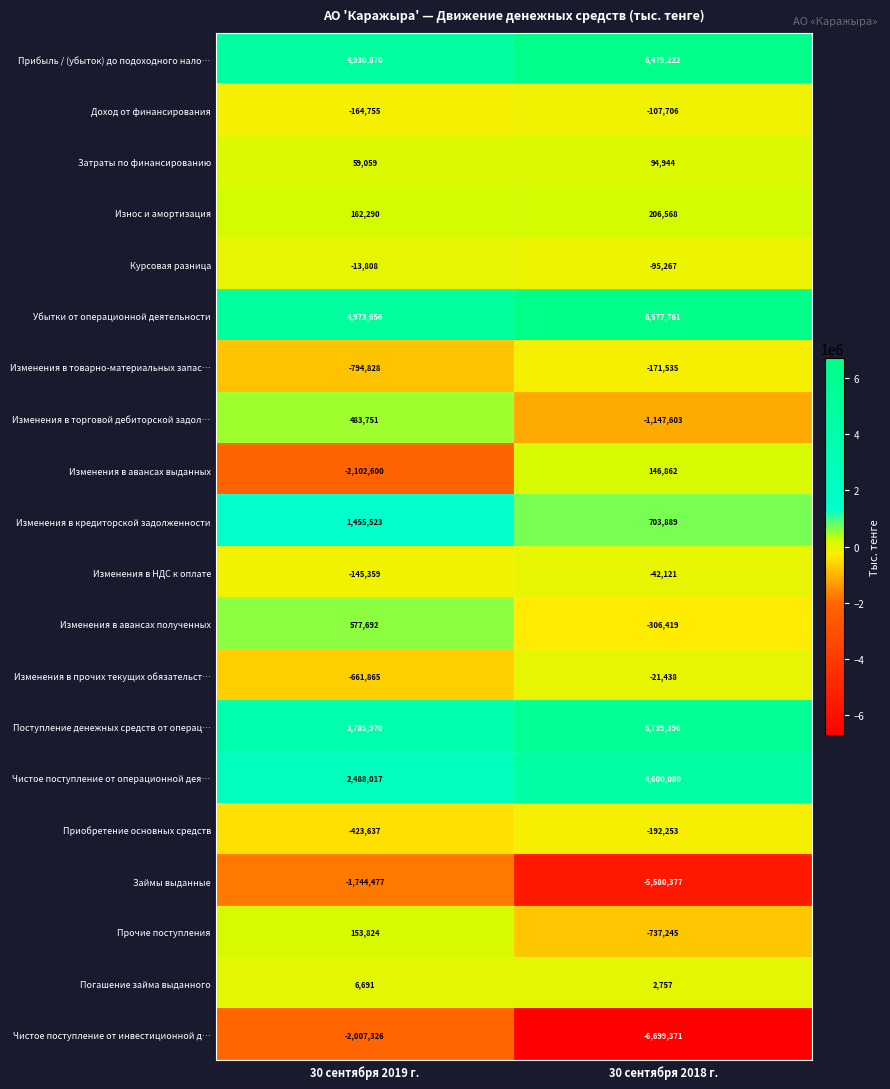

Which category has the lowest value across all series?

30 сентября 2018 г.